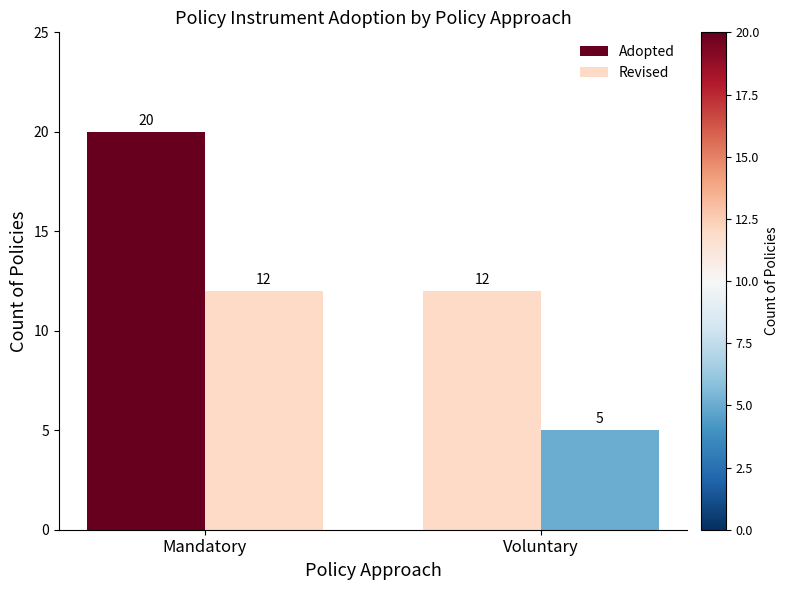

What position from the right is Voluntary?

1